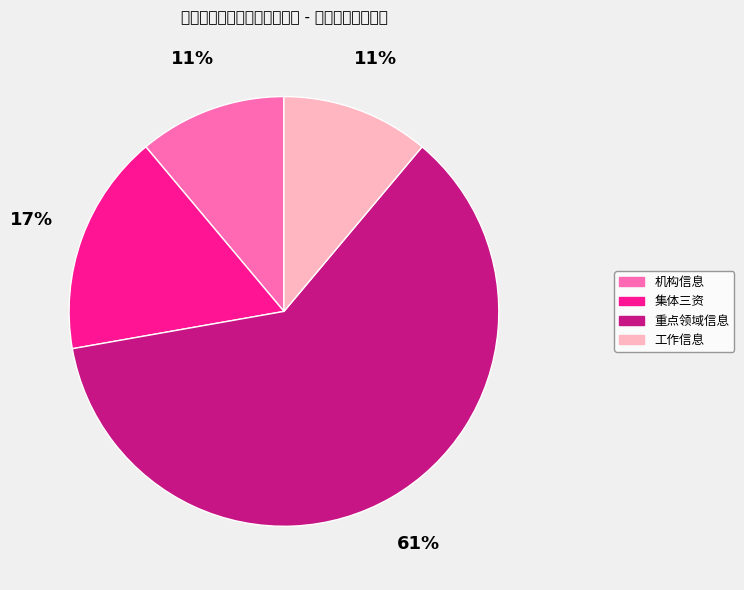

True or false: 机构信息 accounts for 11% of the total.

True